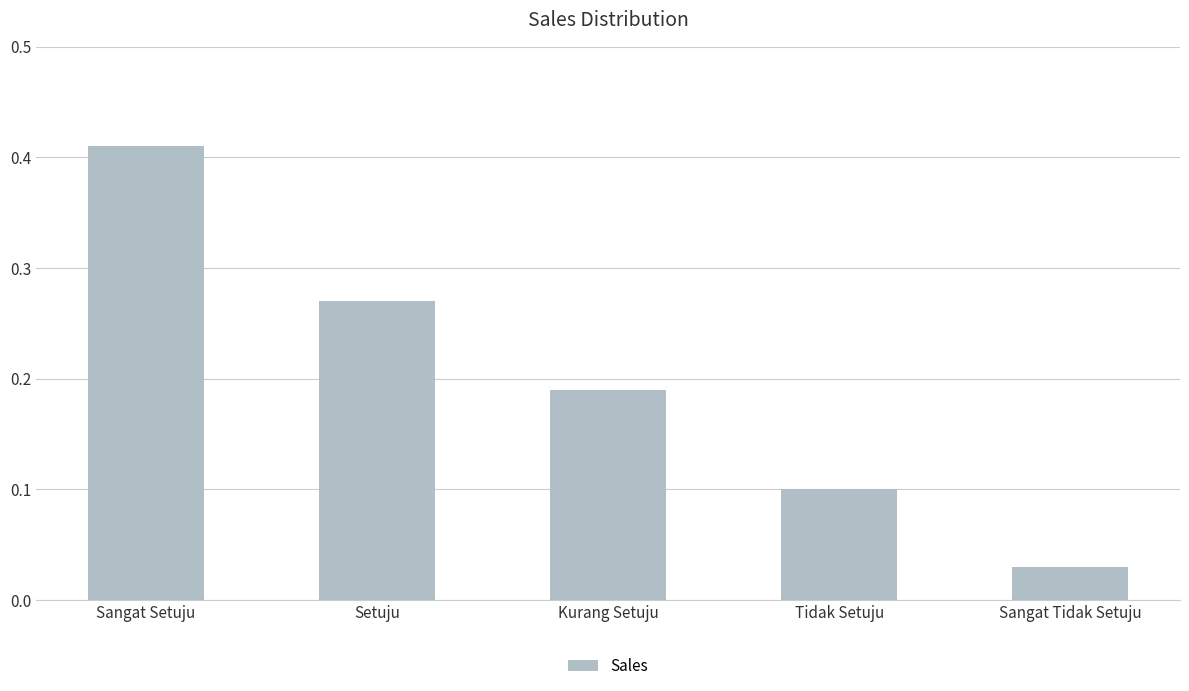

At which category does the chart reach its peak across all series?

Sangat Setuju